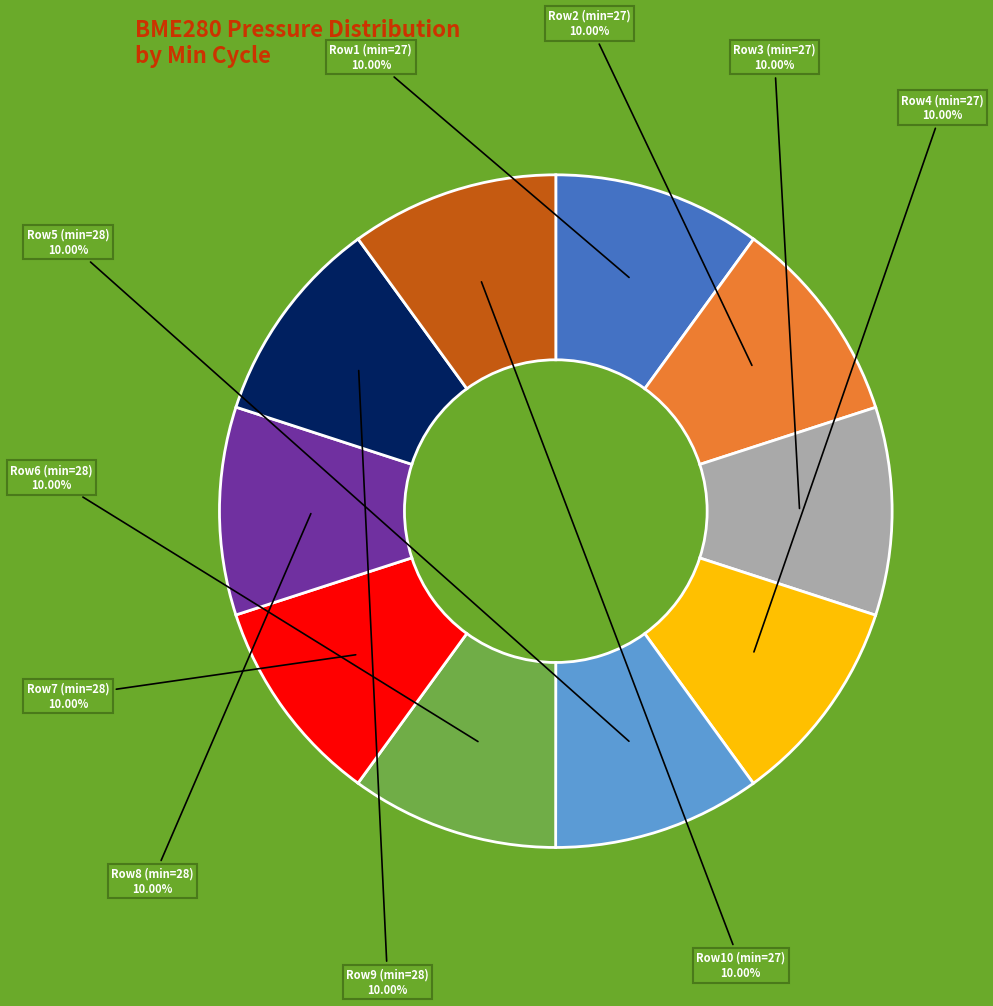

Is there a majority slice in this chart?

No